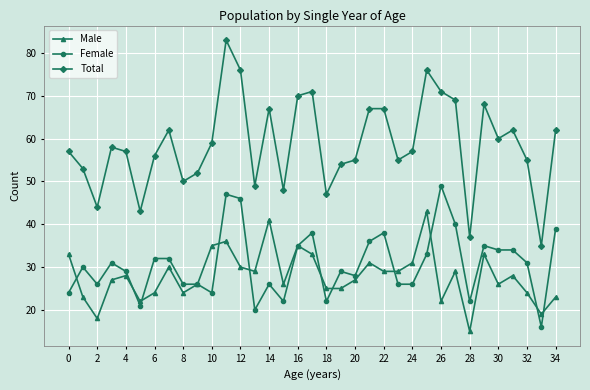

Rank the series by their maximum value, from highest to lowest.

Total, Female, Male